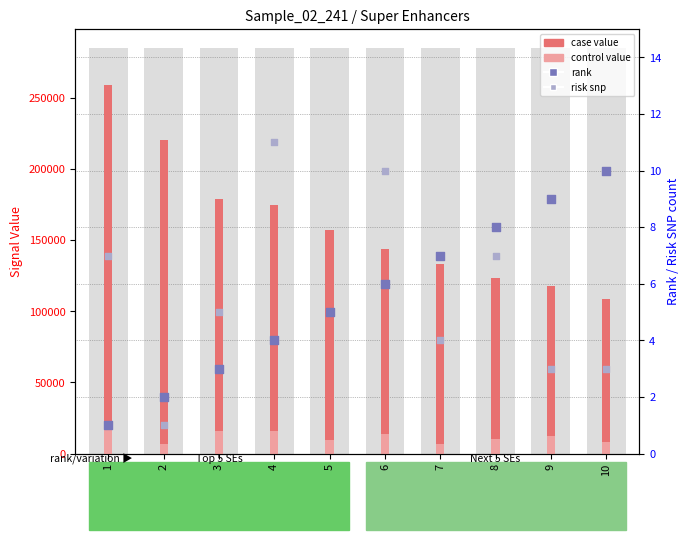

Which series reaches the minimum Y coordinate?

rank